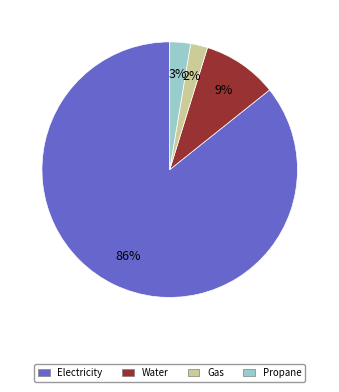

Between Electricity and Gas, which is larger?

Electricity